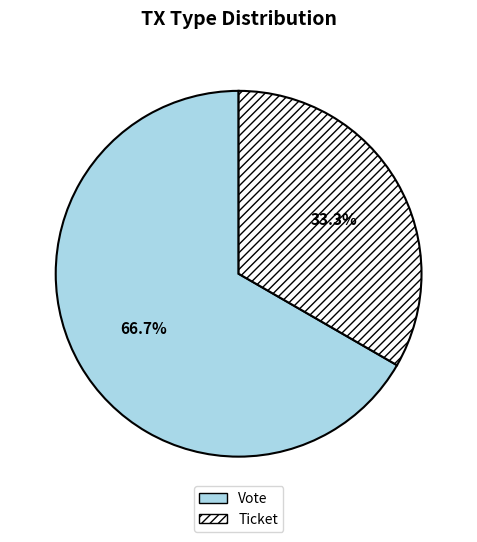

Rank the categories by value from highest to lowest.

Vote, Ticket